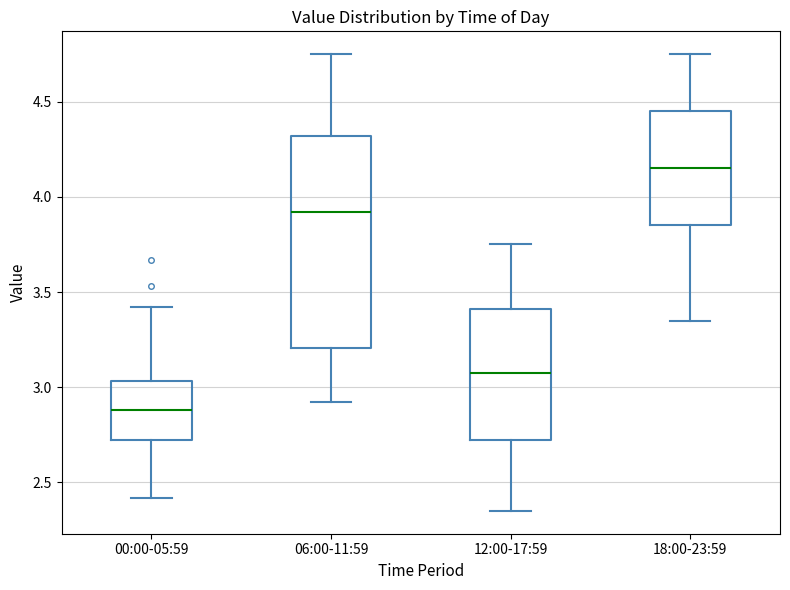

Reading left to right, read every box against the y-axis: the position of its median line, the range the box covers, and the ends of its whiskers. The values are not printed on the chart, so give them approximately, as read against the axis.

00:00-05:59: median 2.90, box 2.70 to 3.05, whiskers 2.40 to 3.40
06:00-11:59: median 3.90, box 3.20 to 4.30, whiskers 2.90 to 4.75
12:00-17:59: median 3.10, box 2.75 to 3.40, whiskers 2.35 to 3.75
18:00-23:59: median 4.15, box 3.85 to 4.45, whiskers 3.35 to 4.75